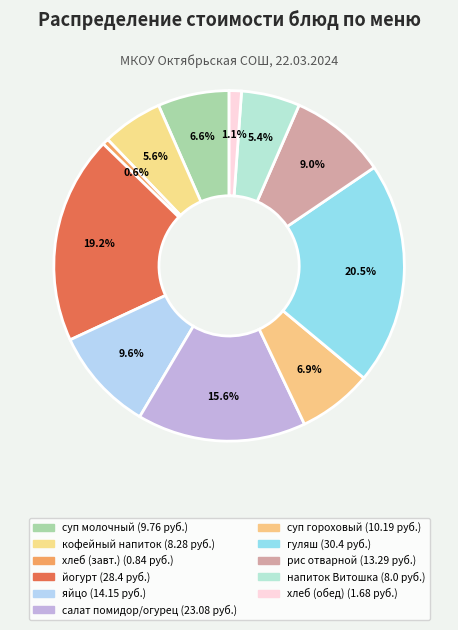

Rank the categories by value from highest to lowest.

гуляш, йогурт, салат из свежих помидор и огурцов, яйцо, рис отварной, суп гороховый с курой, суп молочный с макаронными изделиями, кофейный напиток, напиток витаминный Витошка, хлеб (обед), хлеб (завтрак)